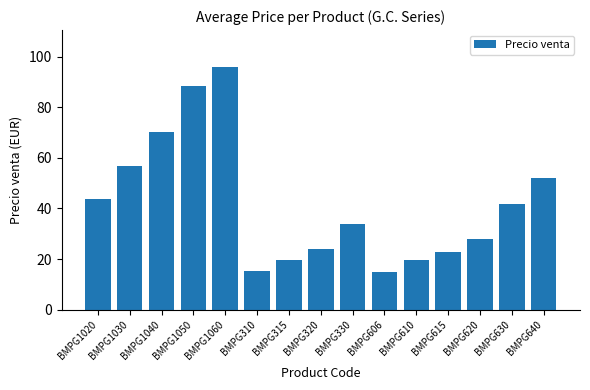

What is the smallest value displayed?

14.8